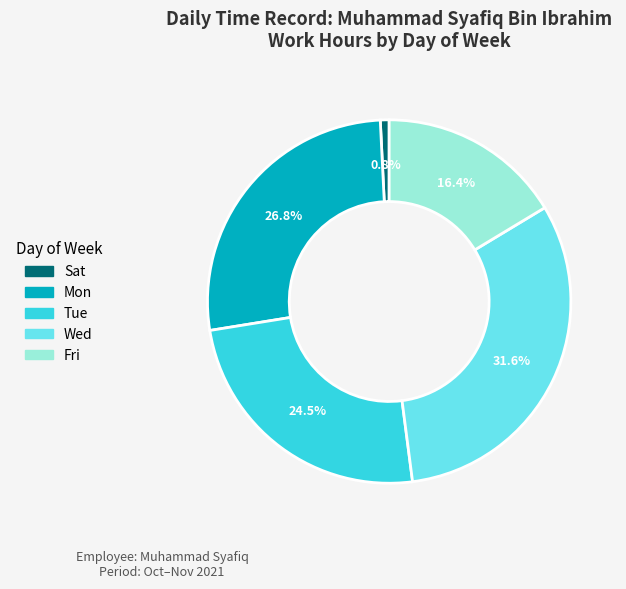

Is there a majority slice in this chart?

No